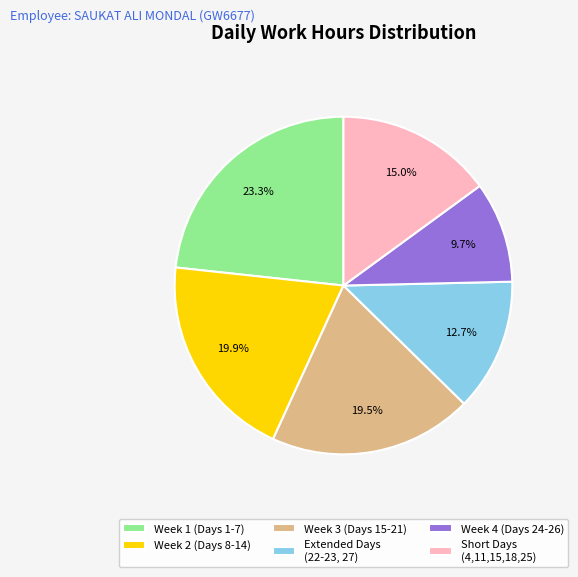

Which category has the biggest portion of the pie?

Week 1 (Days 1-7)